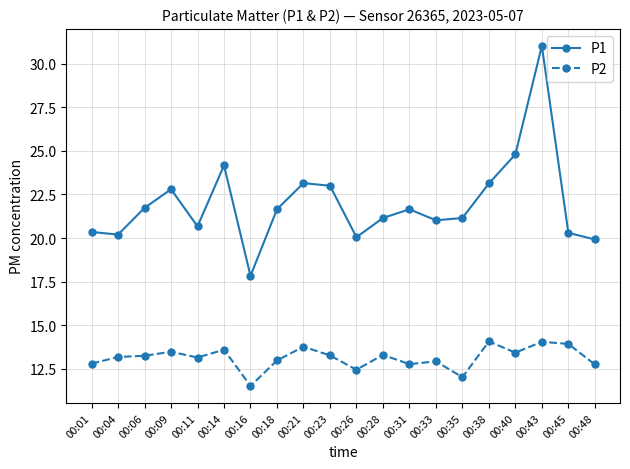

What is the sum of all P2 values?

262.7